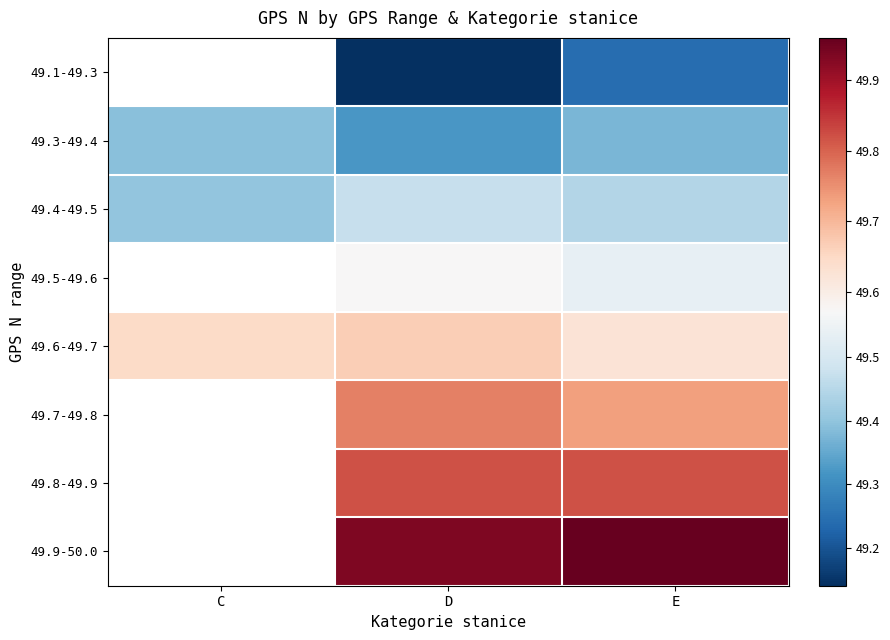

At which category does the chart reach its peak across all series?

E